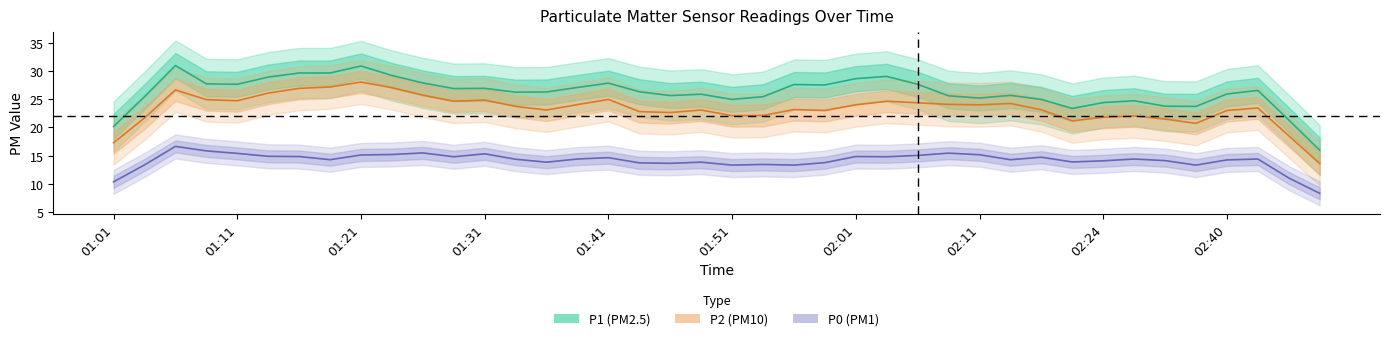

True or false: P2 and P1 intersect in this chart.

False